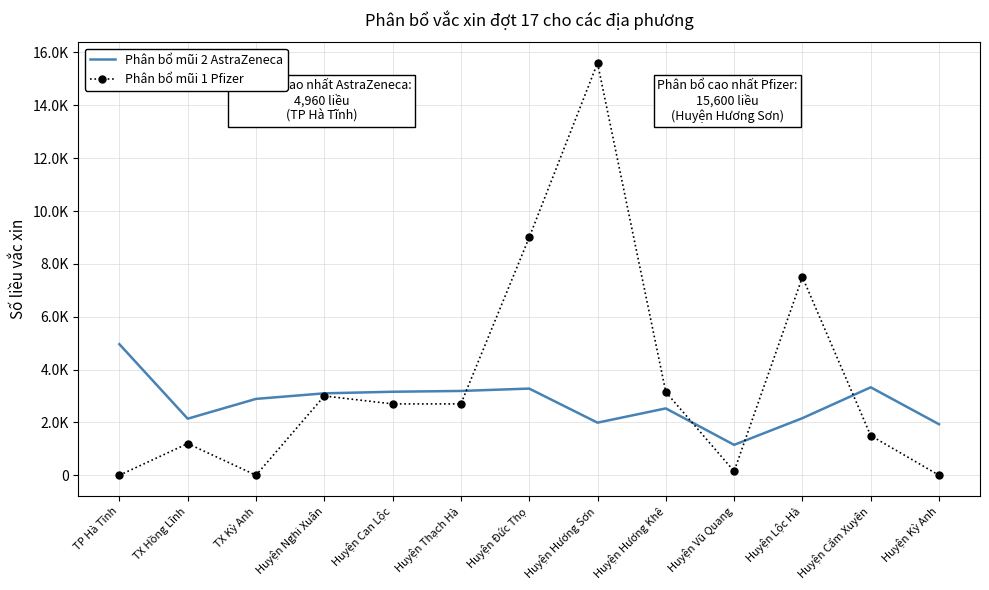

Which has a higher value, Huyện Nghi Xuân or Huyện Lộc Hà?

Huyện Nghi Xuân